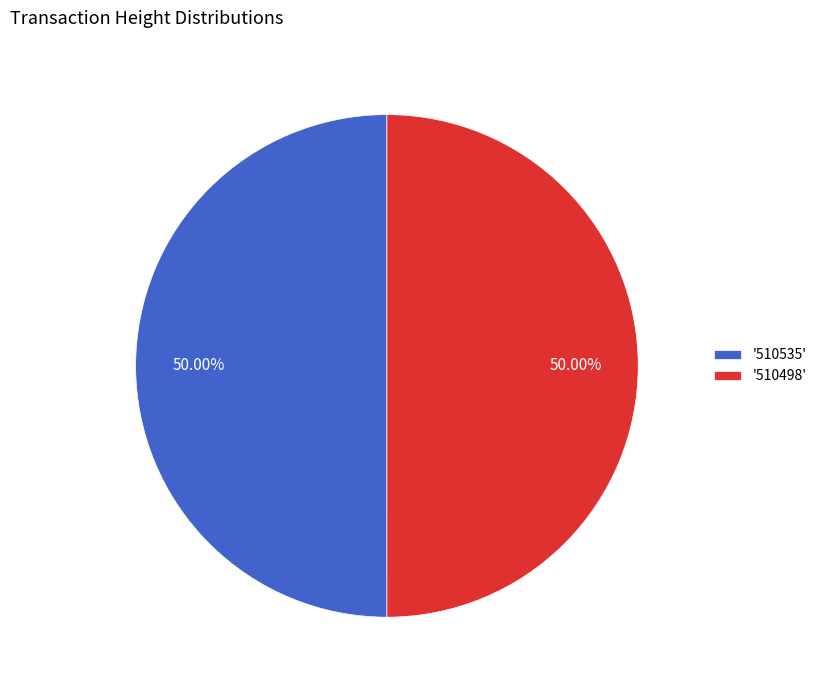

Approximately how many times larger is the value at '510535' compared to '510498'?

1.0